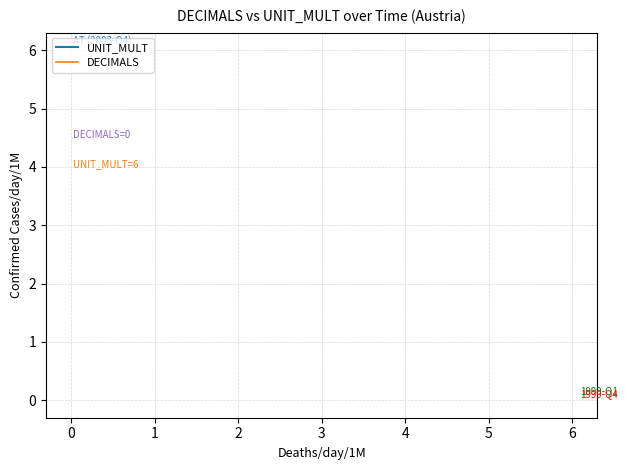

What is the sum of all UNIT_MULT values?

120